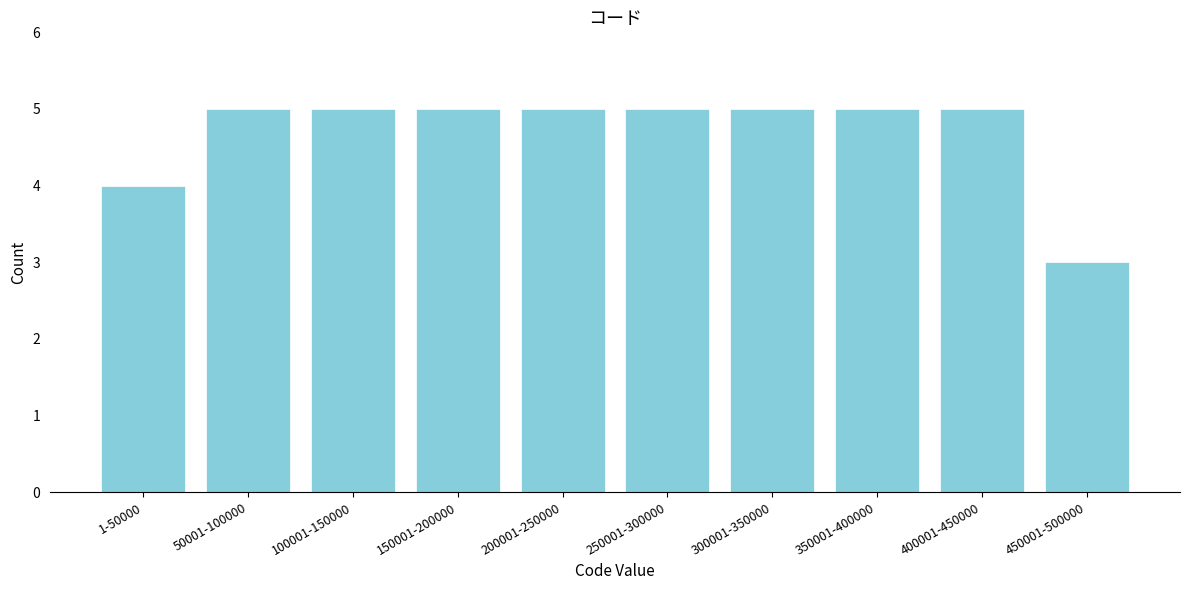

Reading left to right, what are all the values shown in this chart?

1-50000=4	50001-100000=5	100001-150000=5	150001-200000=5	200001-250000=5	250001-300000=5	300001-350000=5	350001-400000=5	400001-450000=5	450001-500000=3